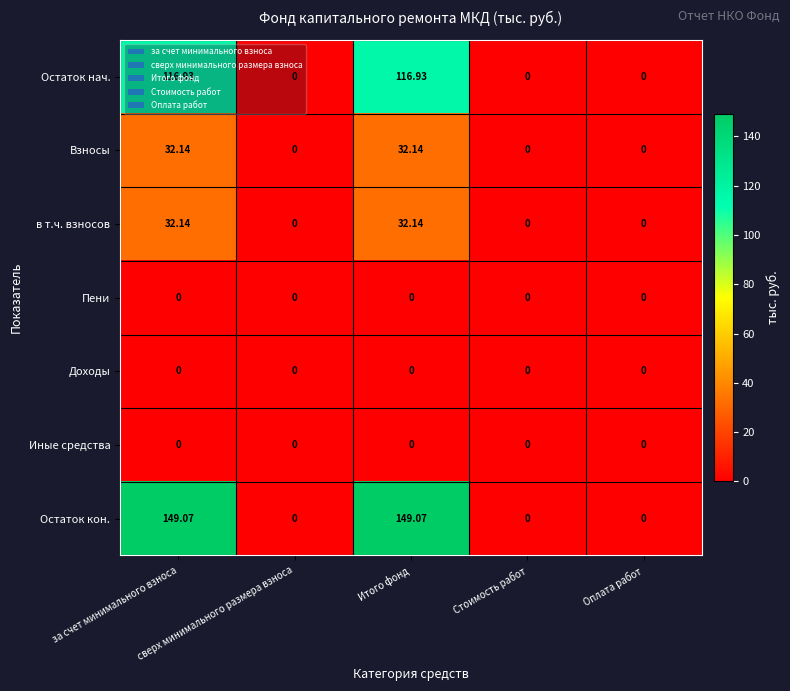

Which series has the largest range (max minus min)?

Остаток кон.